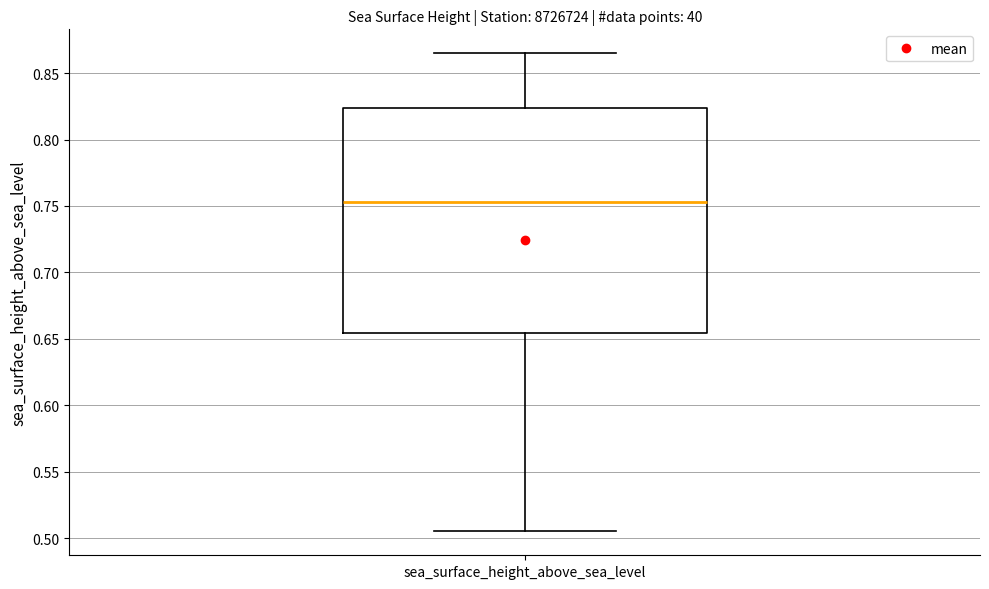

Where is the lower edge of the box for sea_surface_height_above_sea_level on the y-axis? The values are not printed on the chart, so give them approximately, as read against the axis.

0.655